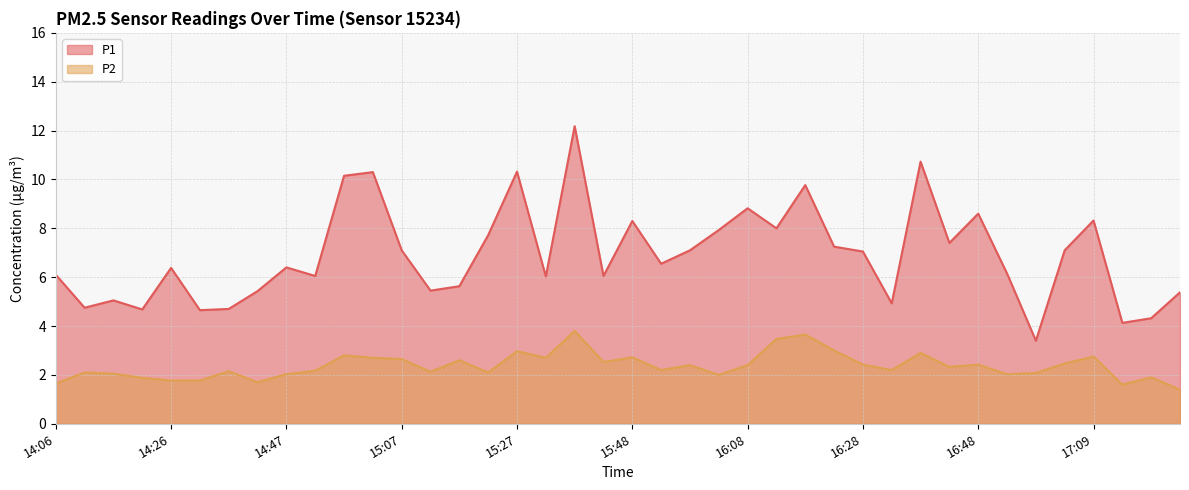

Rank the categories by P2 value from lowest to highest.

17:24, 17:14, 14:06, 14:42, 14:26, 14:31, 14:21, 17:19, 16:03, 14:47, 16:54, 14:16, 16:59, 14:11, 15:22, 15:12, 14:36, 14:52, 15:53, 16:33, 16:43, 15:58, 16:08, 16:28, 16:48, 17:04, 15:42, 15:17, 15:07, 15:02, 15:32, 15:48, 17:09, 14:57, 16:38, 15:27, 16:23, 16:13, 16:18, 15:37